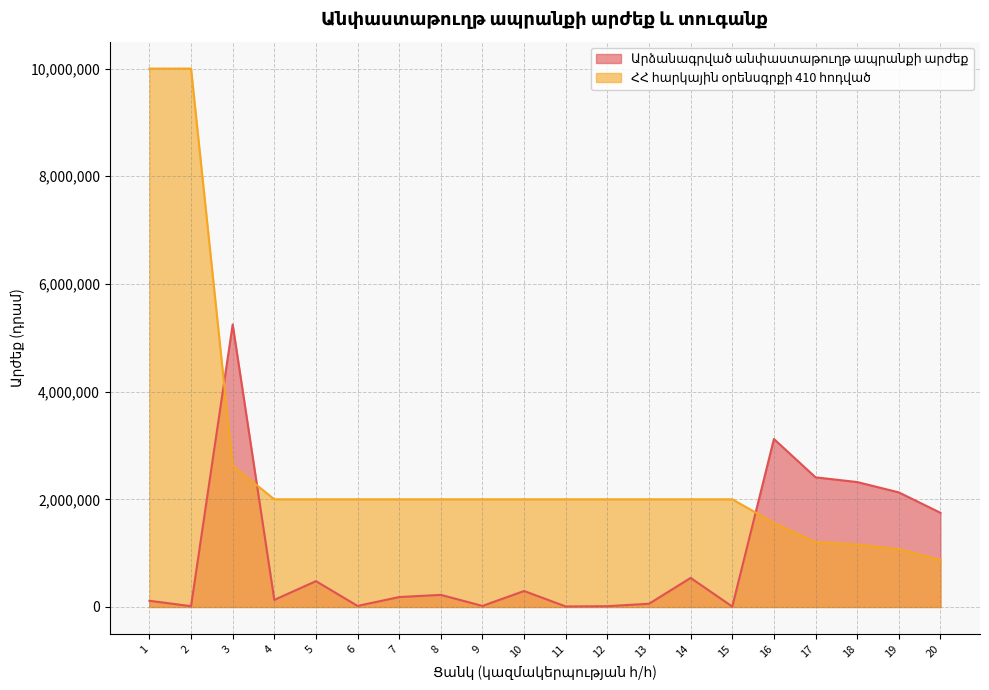

Which has a higher value, 14 or 2?

14